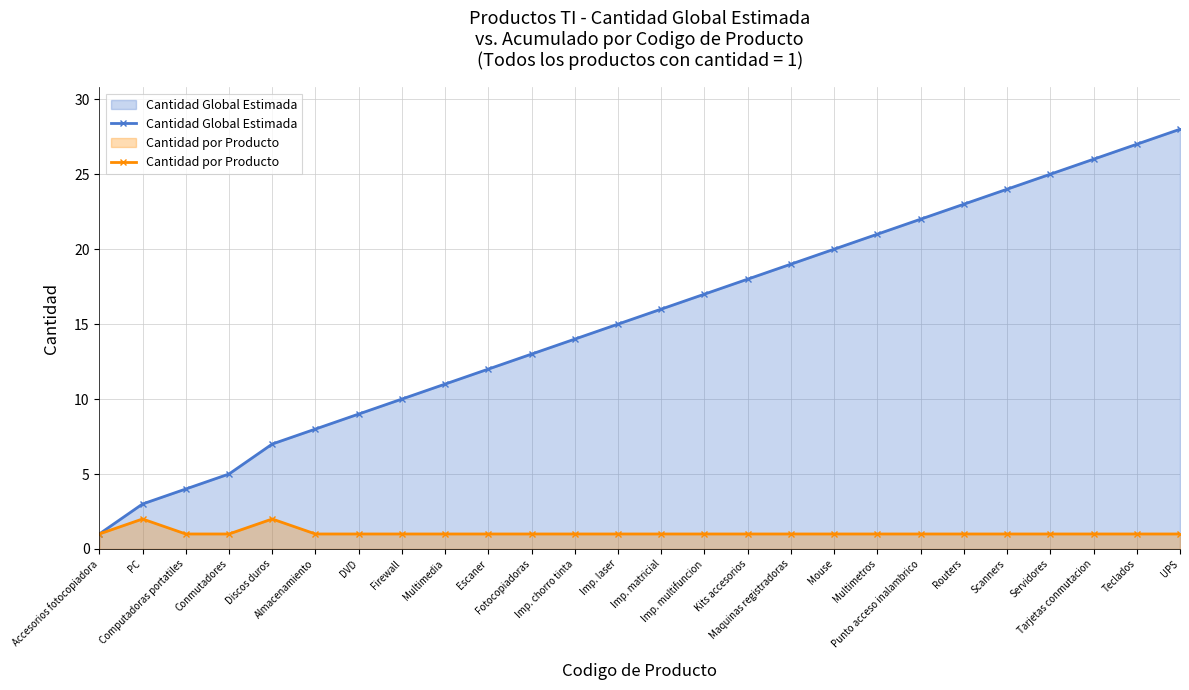

What is the difference between the Cantidad Global Estimada values at Escaner and Computadoras portatiles?

8